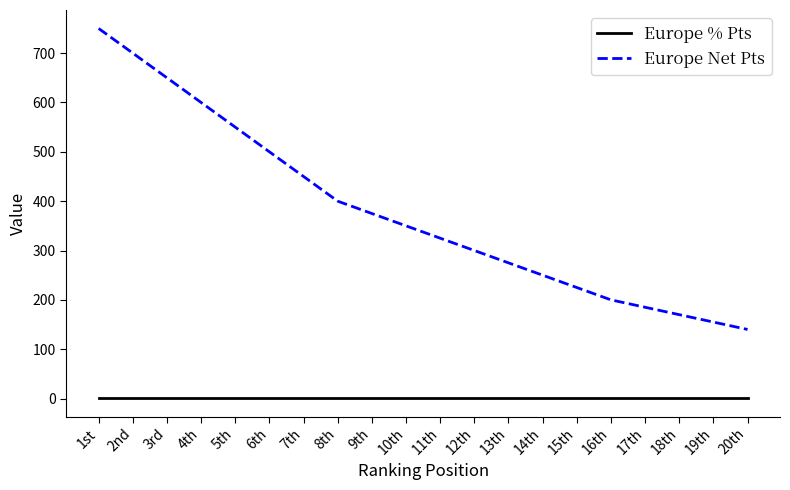

True or false: Europe Net Pts and Europe % Pts cross at least once.

False